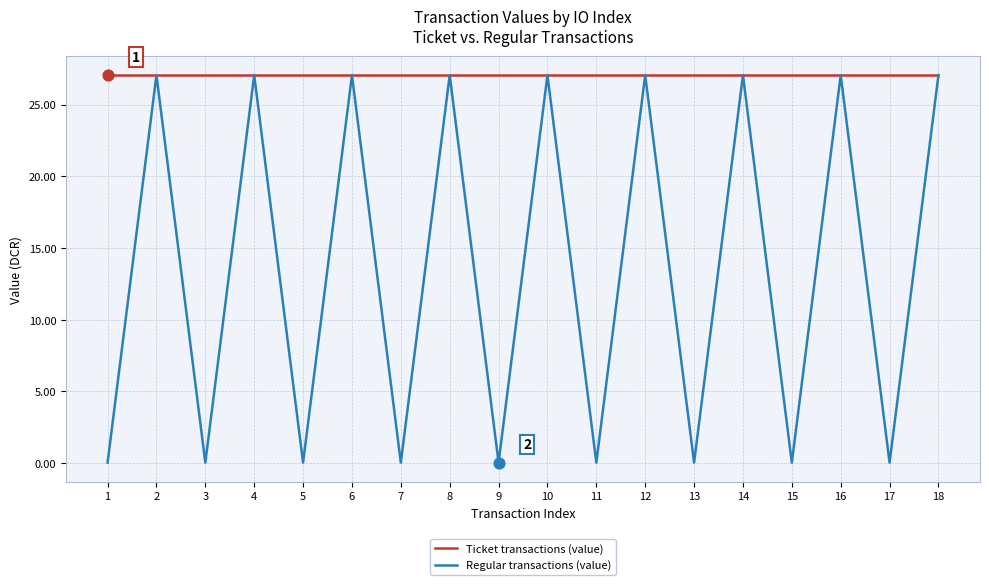

Which series has the largest range (max minus min)?

Regular transactions (value)